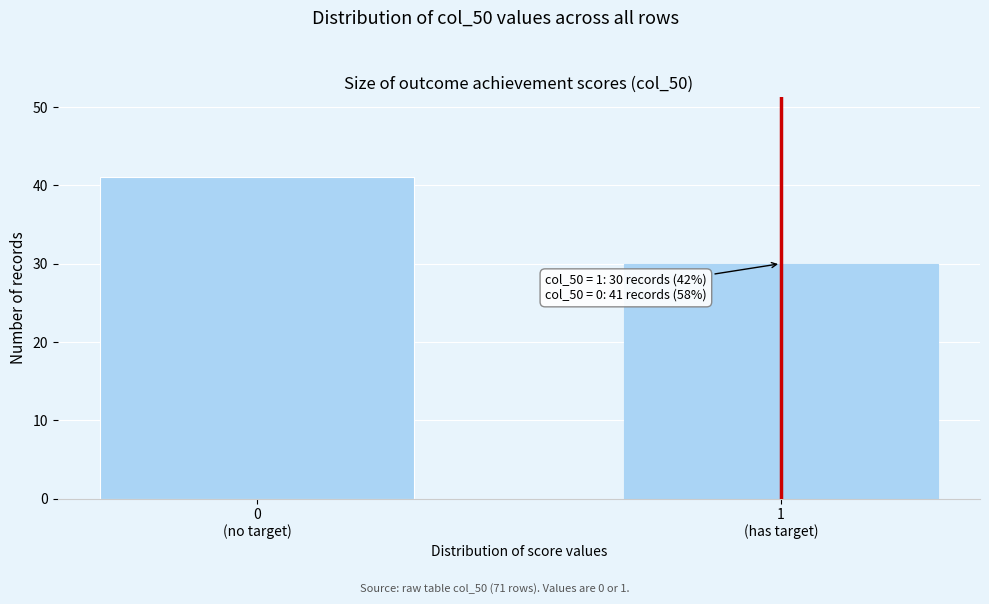

Reading left to right, list all the values displayed in this chart.

41	30